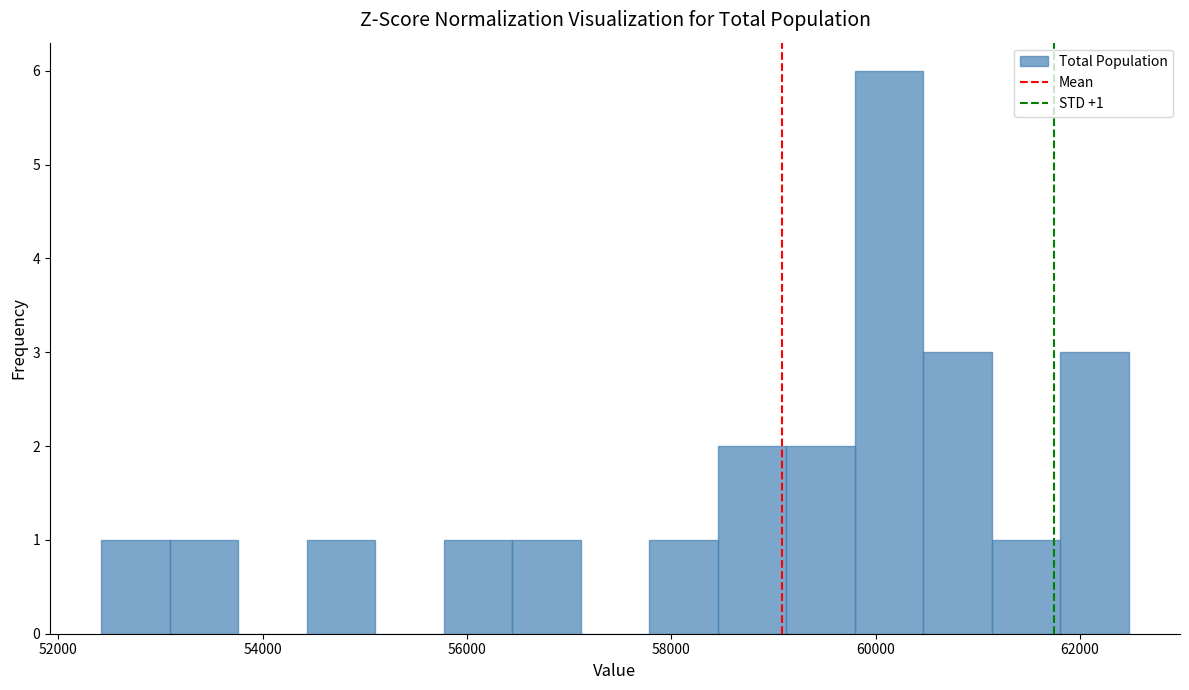

Read against the x-axis, roughly where is the centre of the tallest bar?

60200